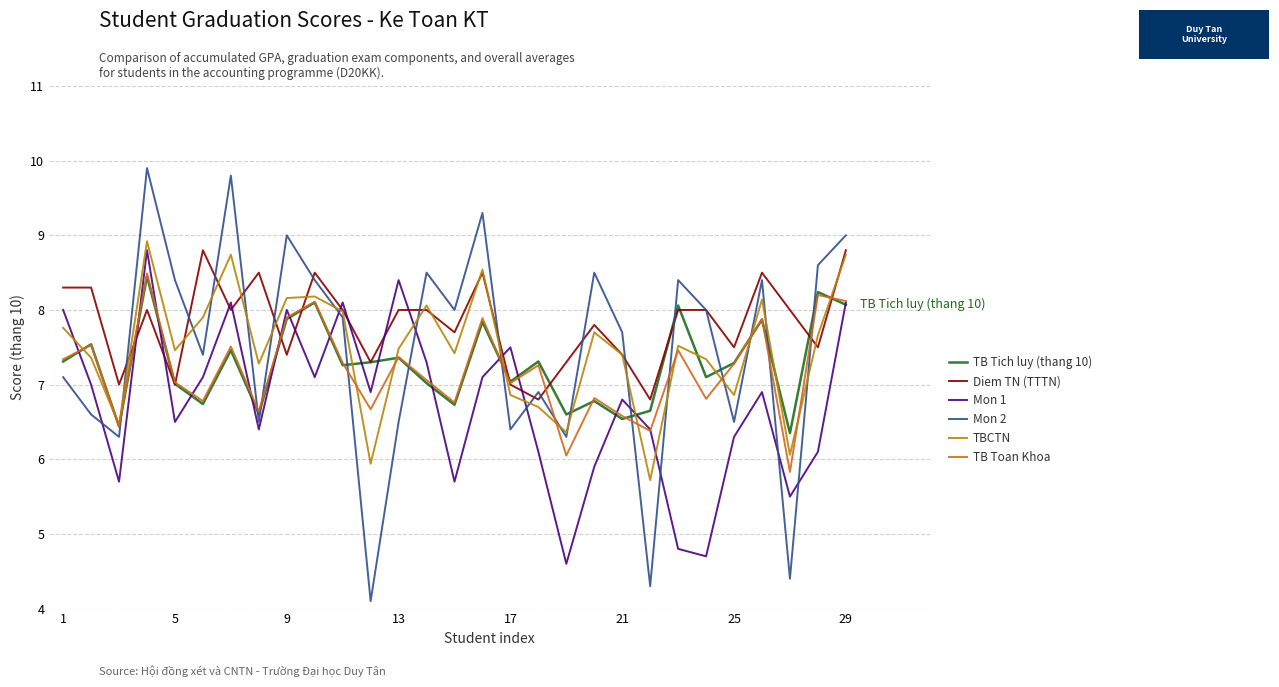

Which series has the largest total across all categories?

Diem TN (TTTN)